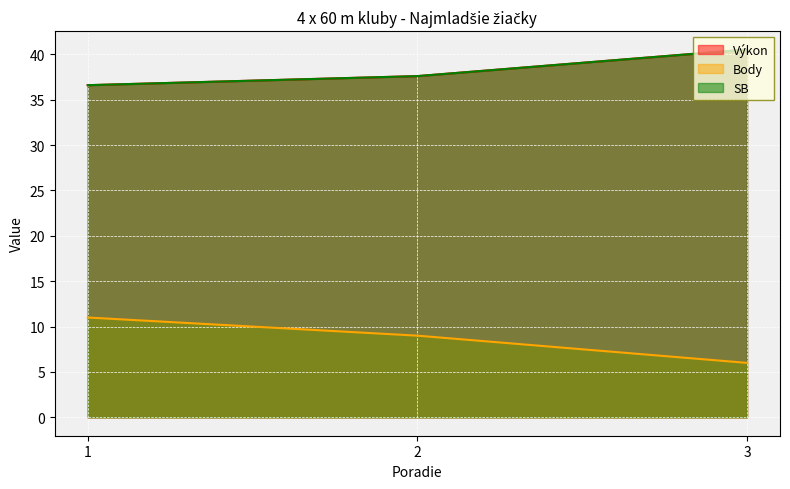

What is the difference between the maximum and minimum values in the SB series?

3.9